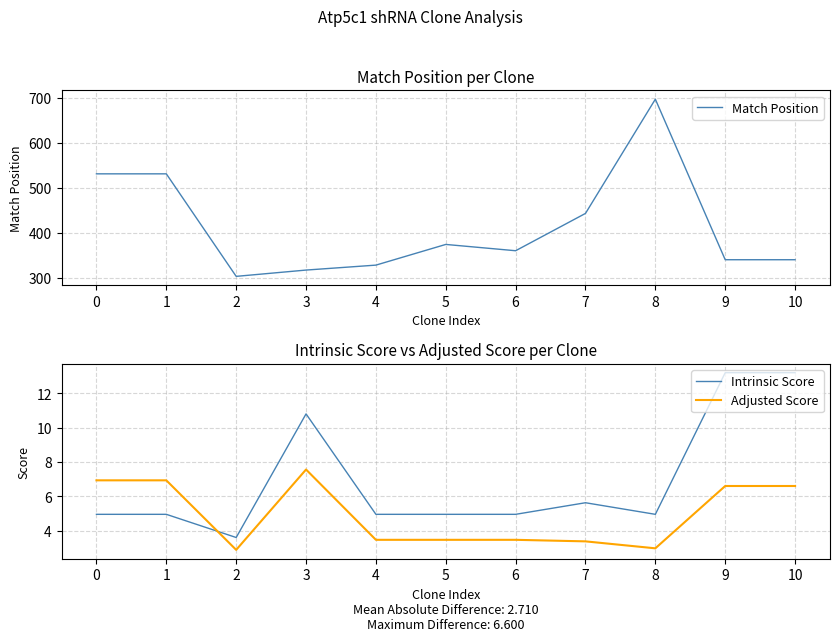

How many values in the Match Position series exceed 360?

5